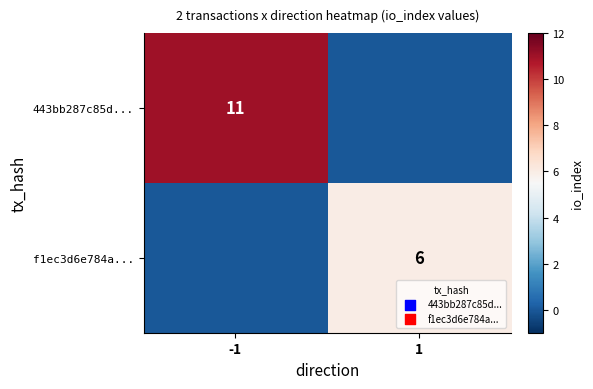

Is the value of f1ec3d6e784a... at 1 greater than the value of 443bb287c85d... at -1?

No